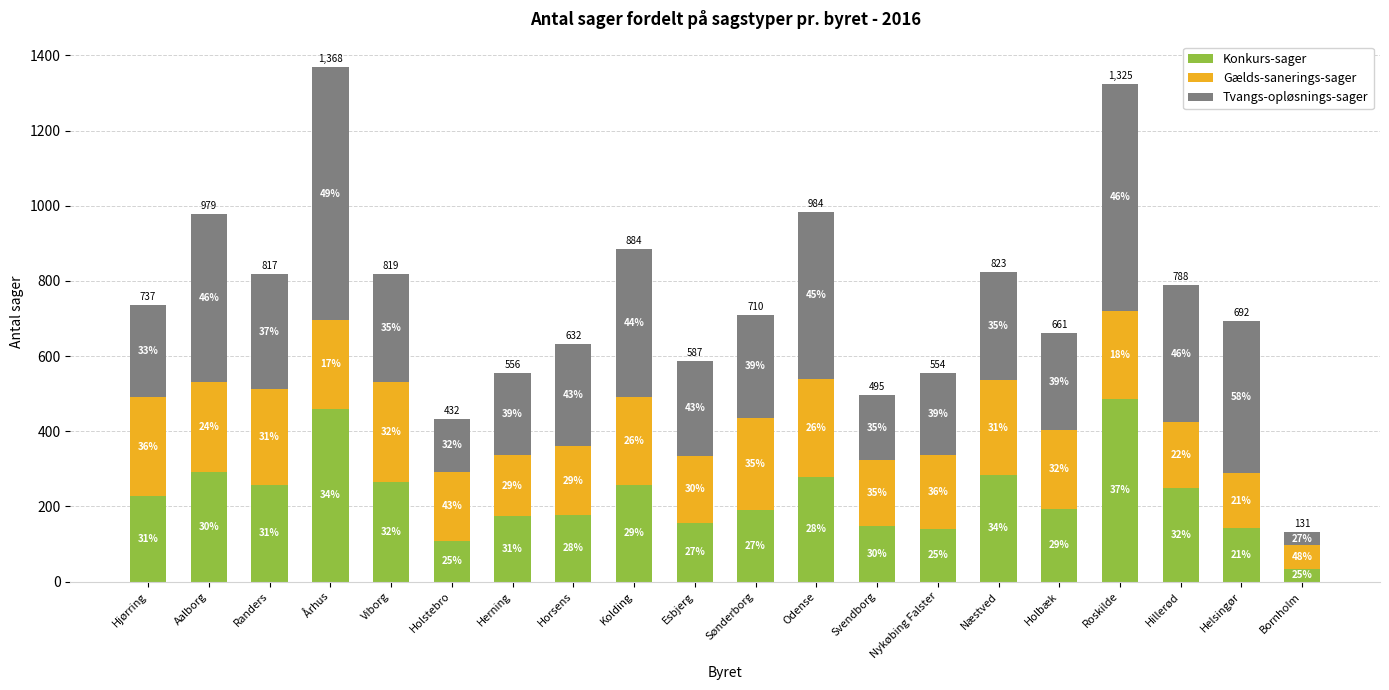

What is the label of the 3rd bar from the left?

Randers